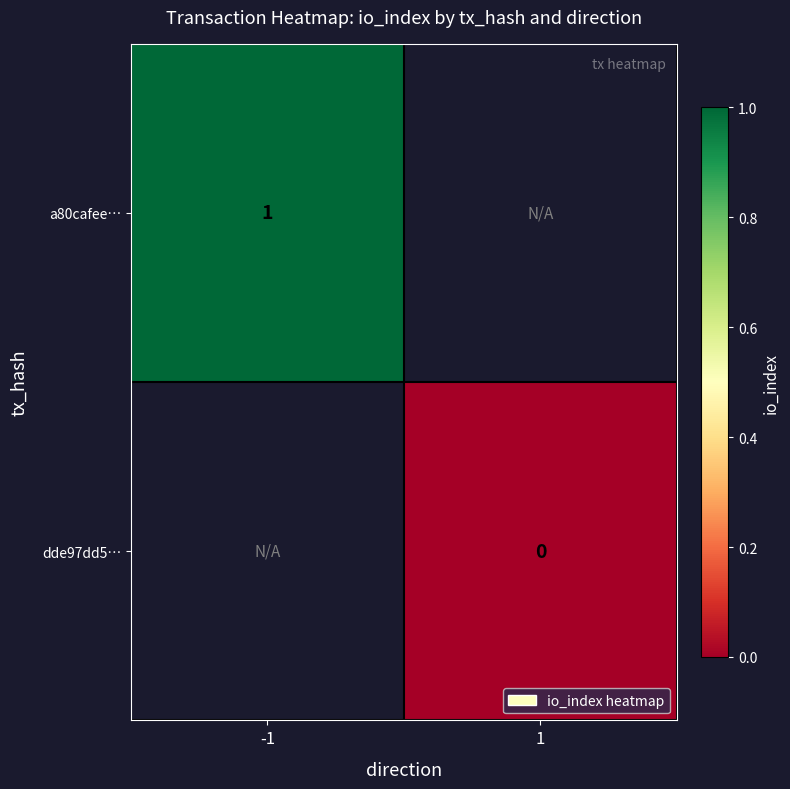

The value of a80cafee… at -1 is 0. True or false?

False